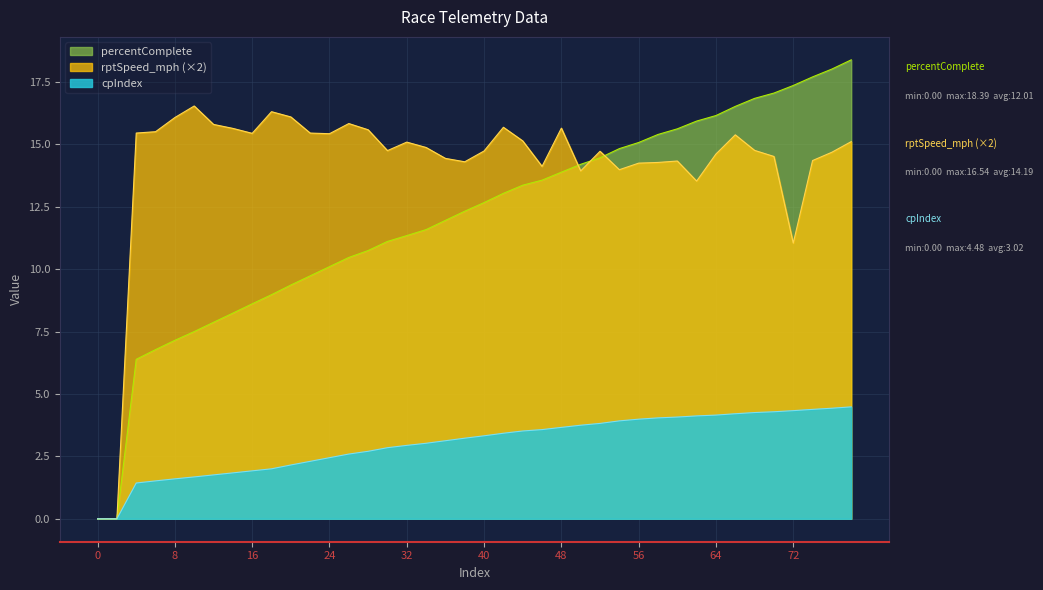

Reading left to right, transcribe all the data shown in this chart.

cpIndex: 0=0.0	2=0.0	4=1.4	6=1.5	8=1.6	10=1.7	12=1.8	14=1.8	16=1.9	18=2.0	20=2.2	22=2.3	24=2.4	26=2.6	28=2.7	30=2.8	32=2.9	34=3.0	36=3.1	38=3.2	40=3.3	42=3.4	44=3.5	46=3.6	48=3.7	50=3.7	52=3.8	54=3.9	56=4.0	58=4.0	60=4.1	62=4.1	64=4.2	66=4.2	68=4.3	70=4.3	72=4.3	74=4.4	76=4.4	78=4.5
percentComplete: 0=0.0	2=0.0	4=6.4	6=6.8	8=7.2	10=7.5	12=7.9	14=8.2	16=8.6	18=9.0	20=9.4	22=9.7	24=10.1	26=10.5	28=10.7	30=11.1	32=11.3	34=11.6	36=12.0	38=12.3	40=12.7	42=13.0	44=13.4	46=13.6	48=13.9	50=14.2	52=14.5	54=14.8	56=15.1	58=15.4	60=15.6	62=15.9	64=16.2	66=16.5	68=16.8	70=17.1	72=17.4	74=17.7	76=18.0	78=18.4
rptSpeed_mph: 0=0.0	2=0.0	4=15.5	6=15.5	8=16.1	10=16.5	12=15.8	14=15.6	16=15.4	18=16.3	20=16.1	22=15.5	24=15.4	26=15.8	28=15.6	30=14.8	32=15.1	34=14.9	36=14.4	38=14.3	40=14.7	42=15.7	44=15.1	46=14.1	48=15.7	50=13.9	52=14.7	54=14.0	56=14.3	58=14.3	60=14.3	62=13.5	64=14.6	66=15.4	68=14.8	70=14.5	72=11.0	74=14.4	76=14.7	78=15.1